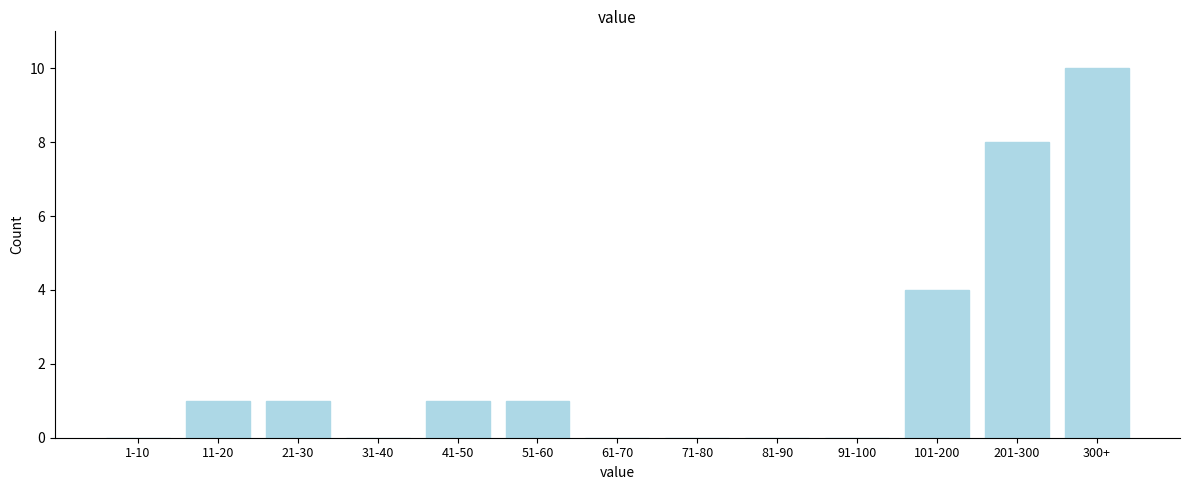

Reading left to right, extract all data points from this chart.

1-10=0	11-20=1	21-30=1	31-40=0	41-50=1	51-60=1	61-70=0	71-80=0	81-90=0	91-100=0	101-200=4	201-300=8	300+=10